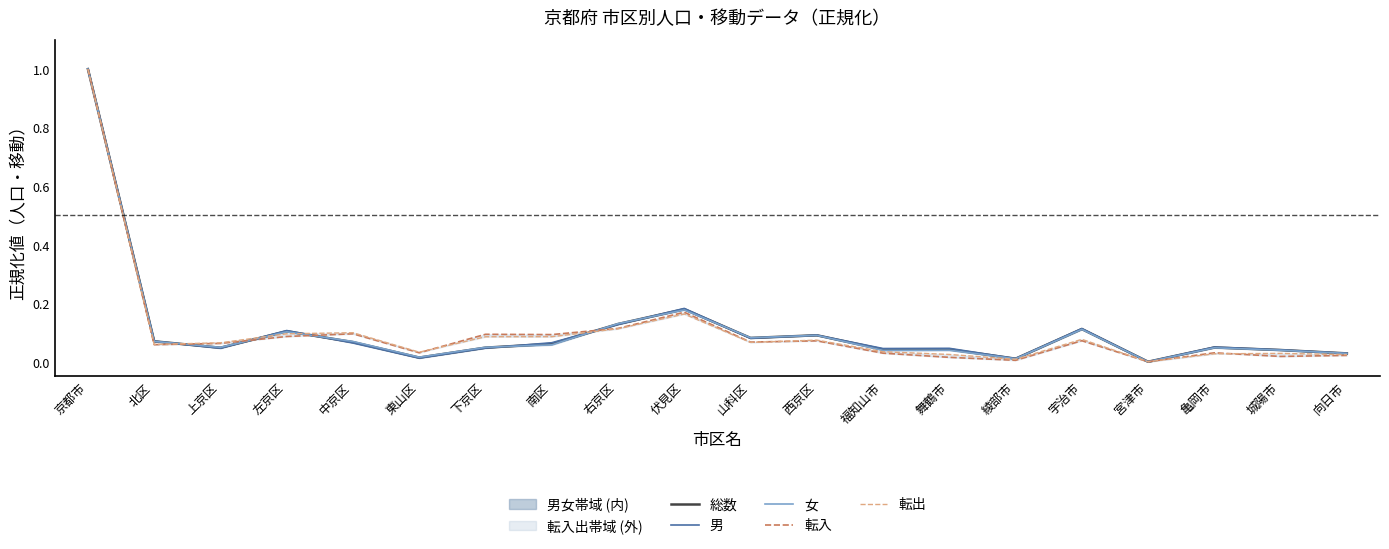

At which category is the sum across all series the highest?

京都市